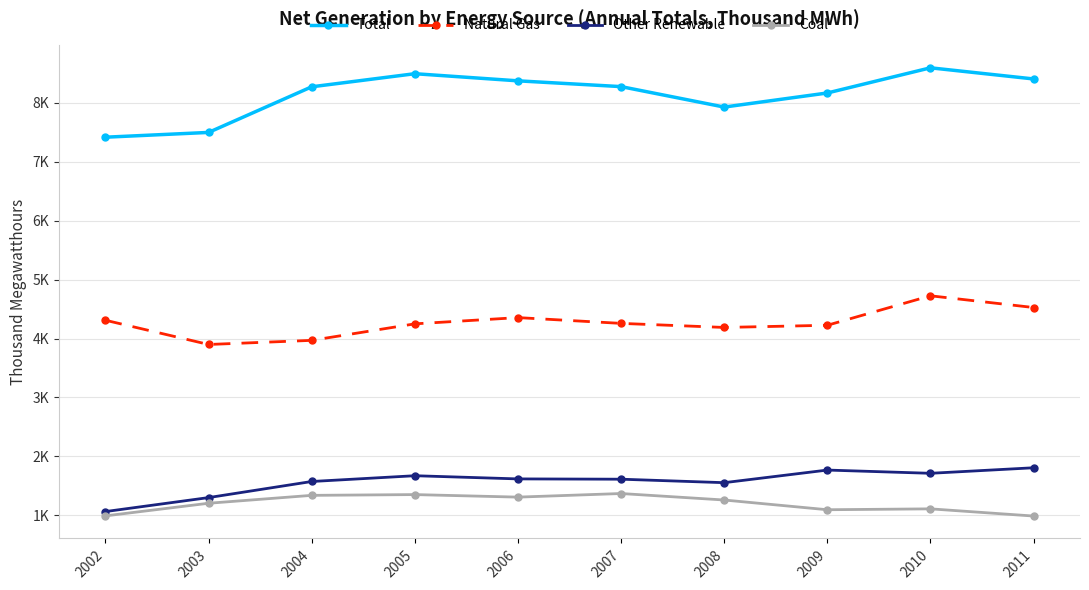

Does the chart have visible grid lines?

Yes